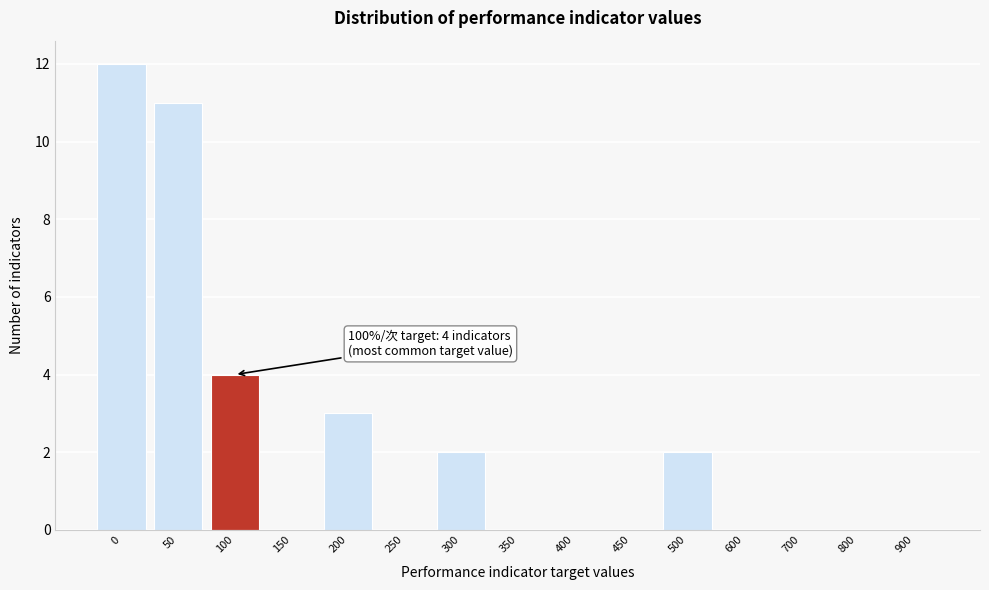

Reading left to right, transcribe all the data shown in this chart.

0=12	50=11	100=4	150=0	200=3	250=0	300=2	350=0	400=0	450=0	500=2	600=0	700=0	800=0	900=0